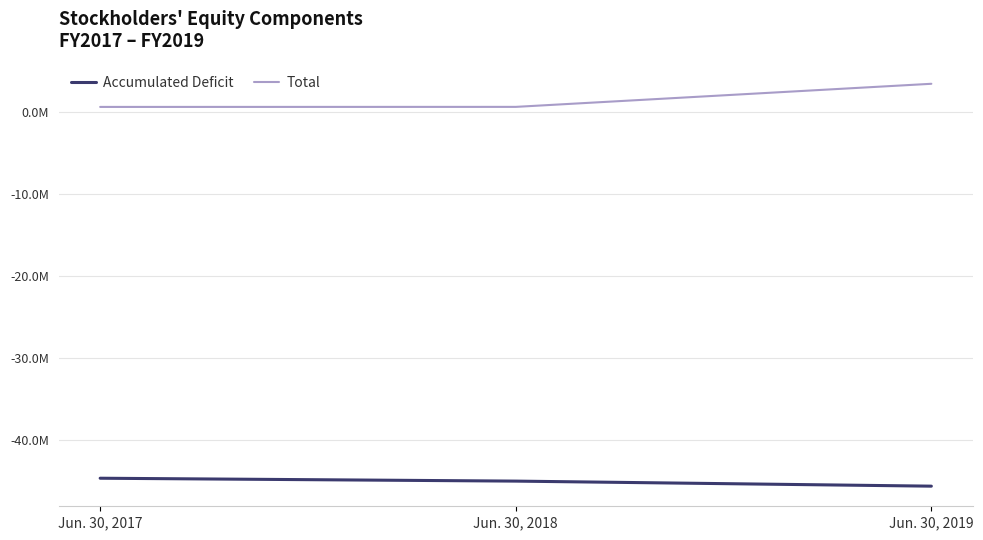

At which category does the chart reach its minimum across all series?

Jun. 30, 2019